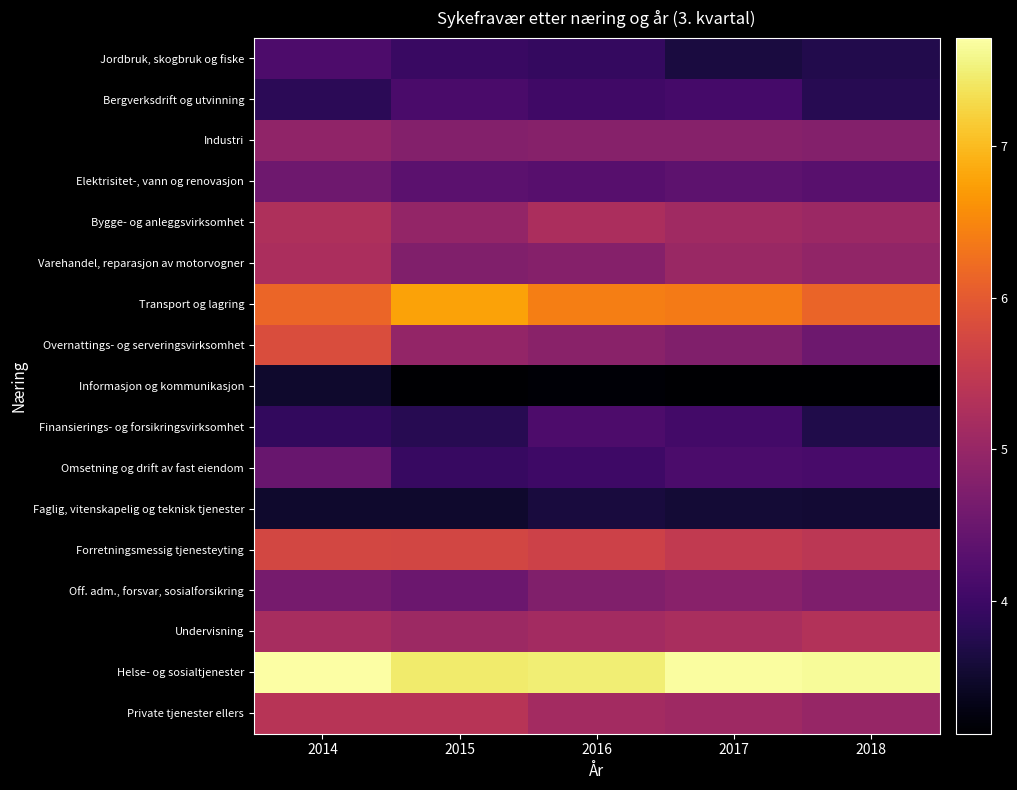

Reading left to right, transcribe all the data shown in this chart.

Jordbruk, skogbruk og fiske: 2014=4.2	2015=4.0	2016=3.9	2017=3.6	2018=3.7
Bergverksdrift og utvinning: 2014=3.8	2015=4.1	2016=4.0	2017=4.1	2018=3.8
Industri: 2014=4.9	2015=4.8	2016=4.8	2017=4.8	2018=4.8
Elektrisitet-, vann og renovasjon: 2014=4.5	2015=4.3	2016=4.3	2017=4.4	2018=4.3
Bygge- og anleggsvirksomhet: 2014=5.3	2015=5.0	2016=5.2	2017=5.1	2018=5.1
Varehandel, reparasjon av motorvogner: 2014=5.2	2015=4.8	2016=4.8	2017=5.0	2018=4.9
Transport og lagring: 2014=6.1	2015=6.8	2016=6.4	2017=6.4	2018=6.1
Overnattings- og serveringsvirksomhet: 2014=5.8	2015=5.0	2016=4.9	2017=4.8	2018=4.5
Informasjon og kommunikasjon: 2014=3.5	2015=3.1	2016=3.2	2017=3.1	2018=3.1
Finansierings- og forsikringsvirksomhet: 2014=3.9	2015=3.8	2016=4.2	2017=4.1	2018=3.7
Omsetning og drift av fast eiendom: 2014=4.5	2015=3.9	2016=4.0	2017=4.2	2018=4.1
Faglig, vitenskapelig og teknisk tjenester: 2014=3.5	2015=3.5	2016=3.6	2017=3.6	2018=3.6
Forretningsmessig tjenesteyting: 2014=5.7	2015=5.7	2016=5.7	2017=5.5	2018=5.4
Off. adm., forsvar, sosialforsikring: 2014=4.6	2015=4.5	2016=4.8	2017=4.8	2018=4.7
Undervisning: 2014=5.2	2015=5.1	2016=5.1	2017=5.2	2018=5.3
Helse- og sosialtjenester: 2014=7.7	2015=7.5	2016=7.5	2017=7.7	2018=7.7
Private tjenester ellers: 2014=5.4	2015=5.4	2016=5.1	2017=5.1	2018=5.0